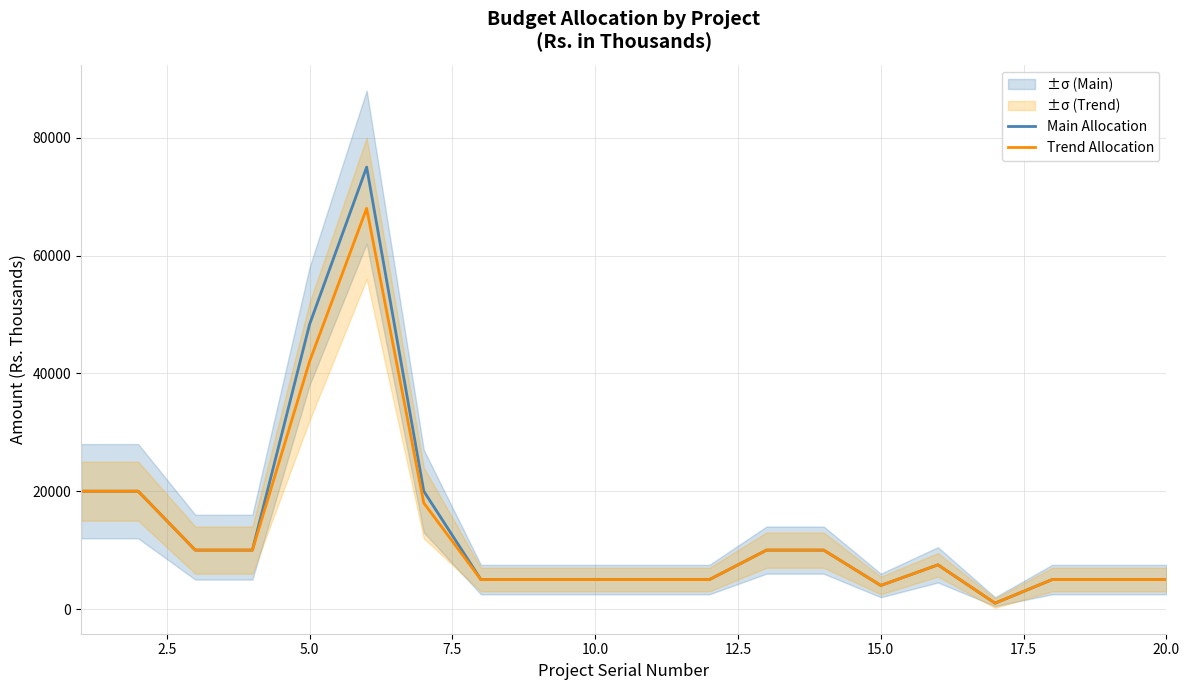

What are all the series names shown in the legend?

Main Allocation, Trend Allocation